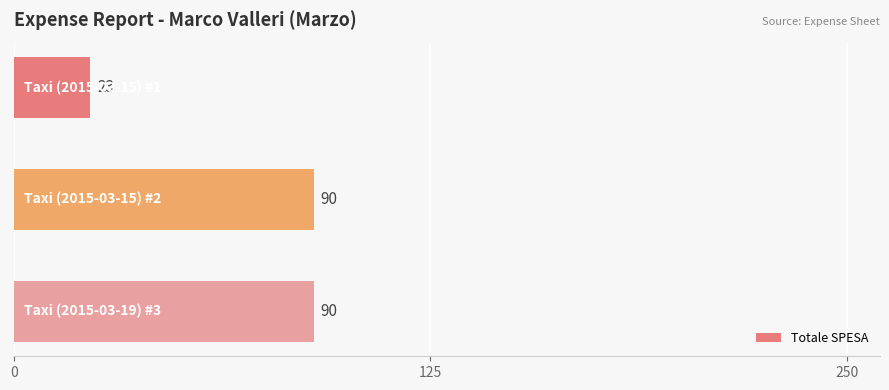

Reading top to bottom, transcribe all the data shown in this chart.

23	90	90